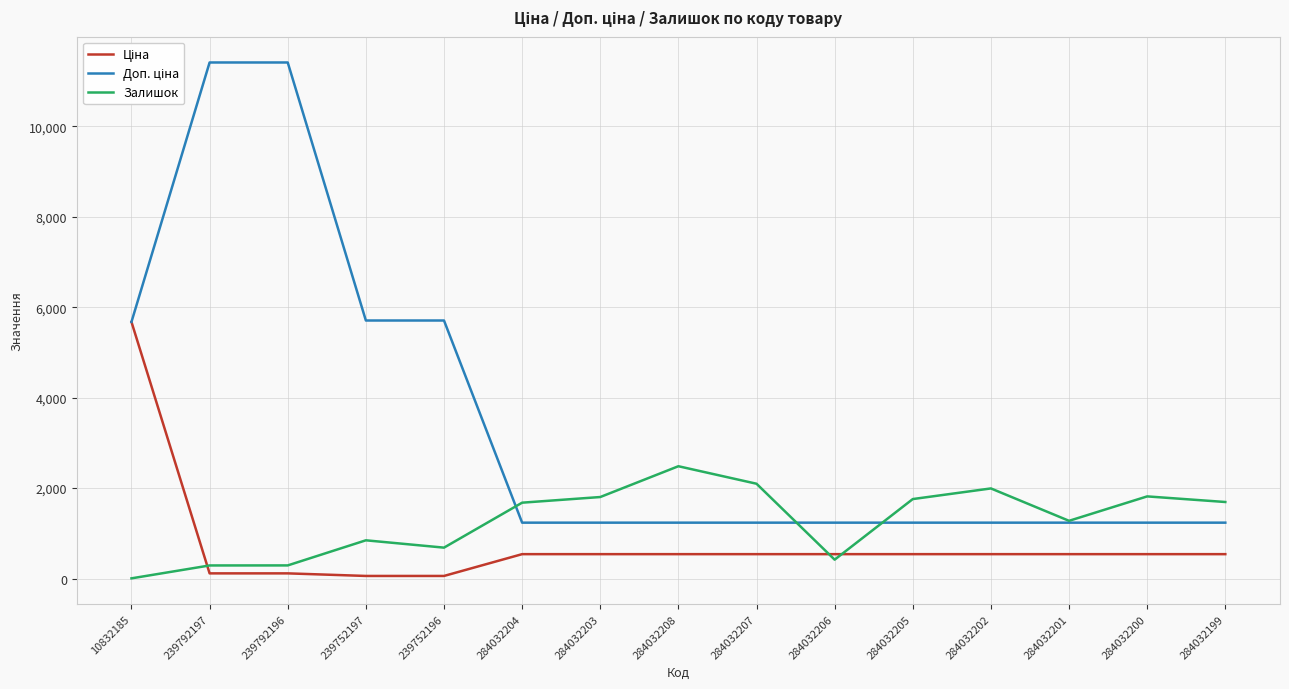

True or false: Залишок has a value of 1018.2 at 284032202.

False